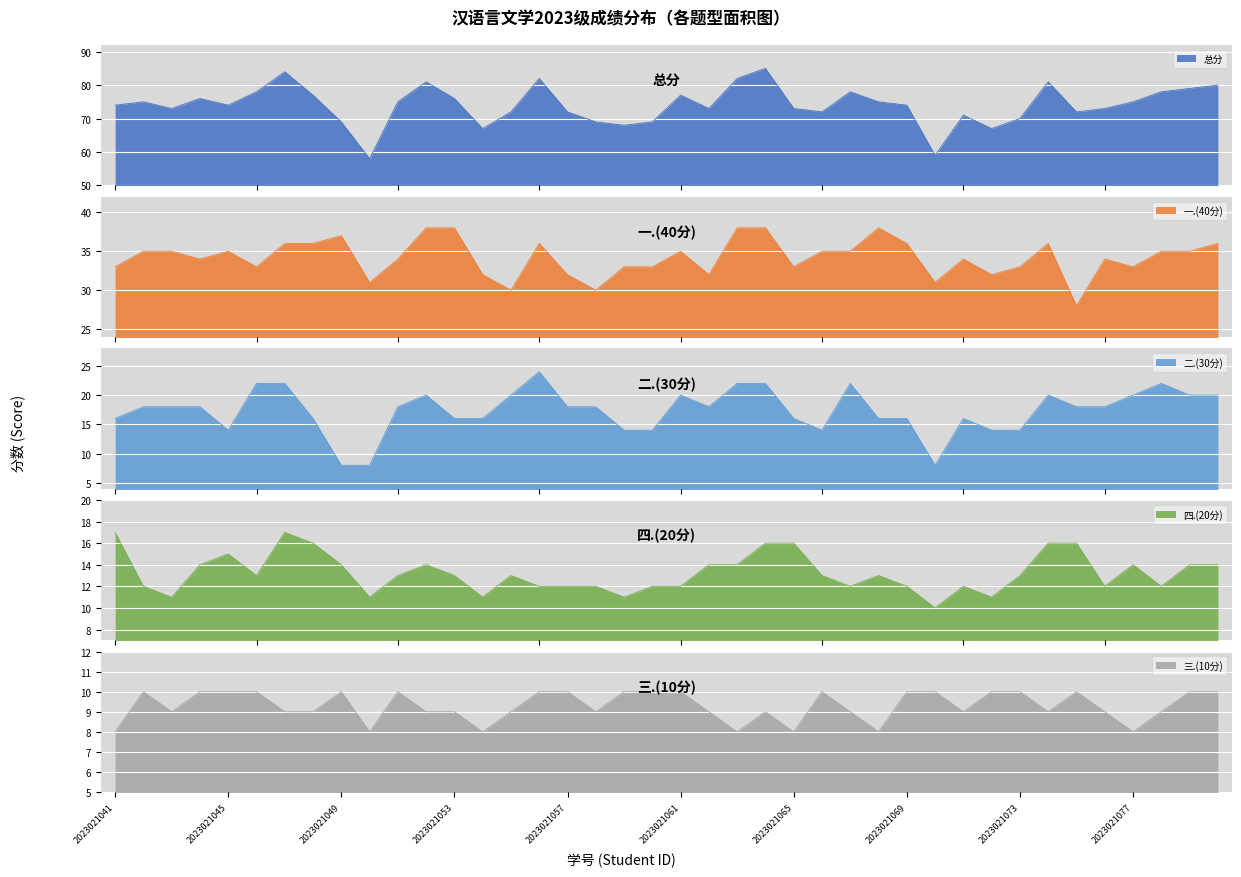

How many series are shown in this chart?

5